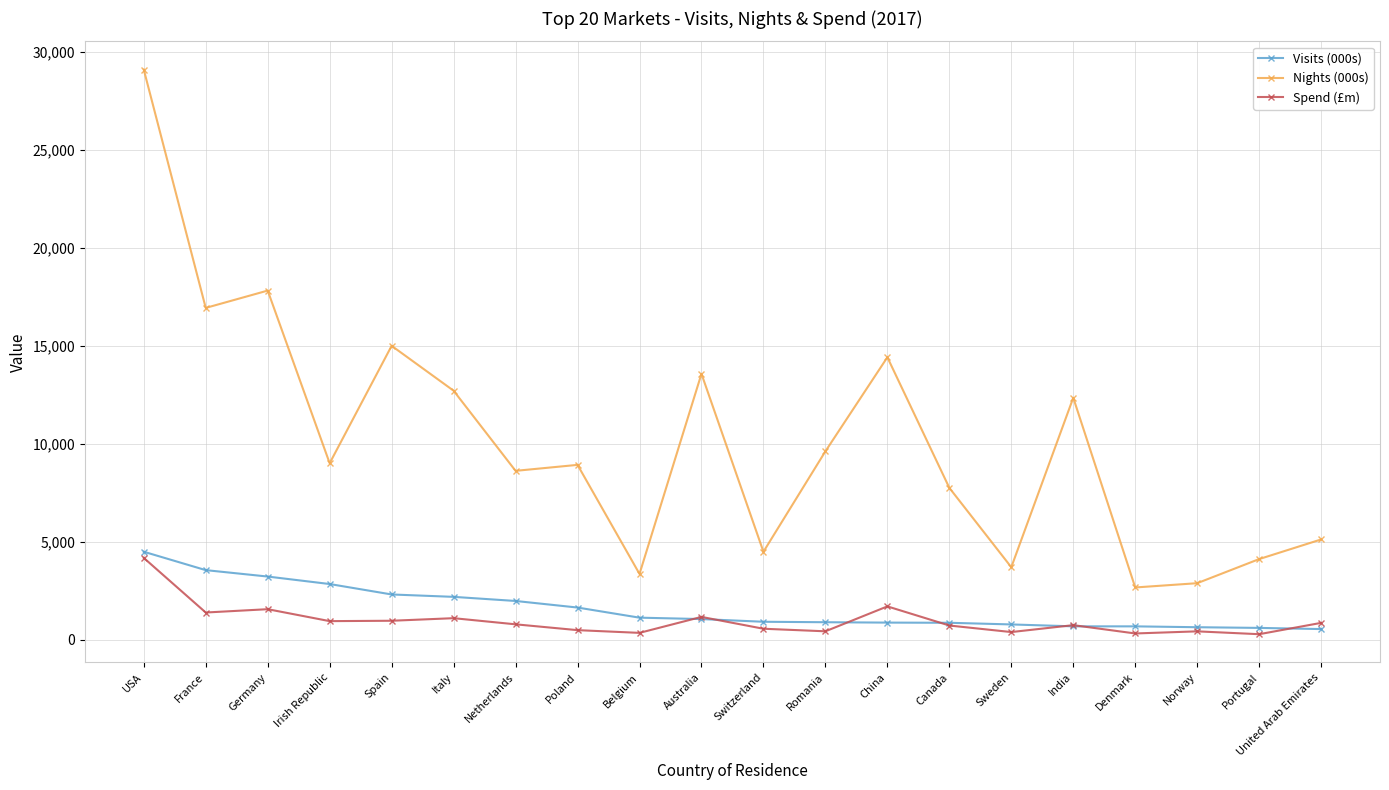

What is the sum of the Nights (000s) values at Irish Republic and Spain?

24020.7